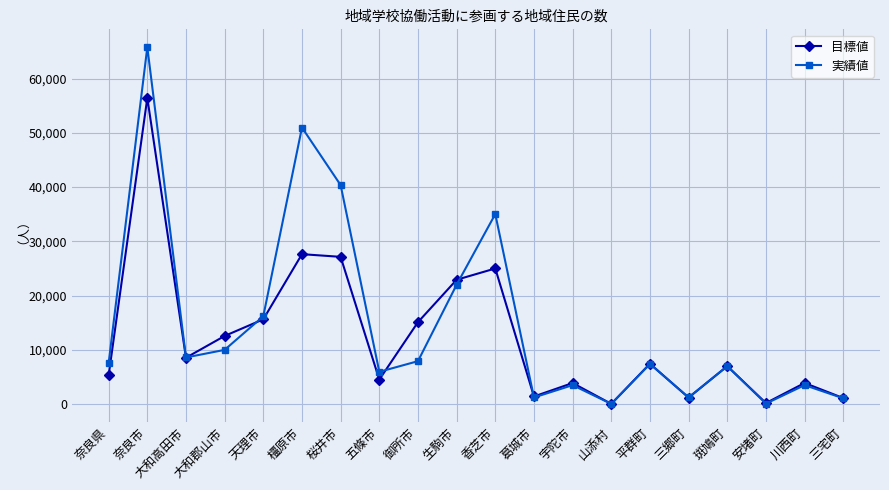

What is the minimum value for 実績値?

42